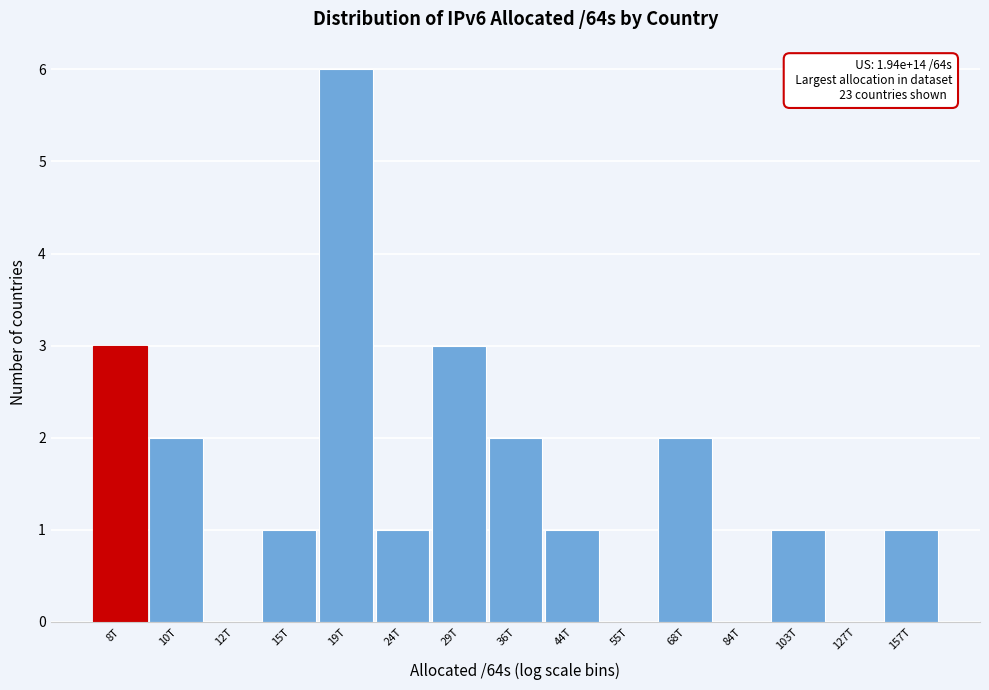

Reading right to left, transcribe all the data shown in this chart.

157T=1	127T=0	103T=1	84T=0	68T=2	55T=0	44T=1	36T=2	29T=3	24T=1	19T=6	15T=1	12T=0	10T=2	8T=3